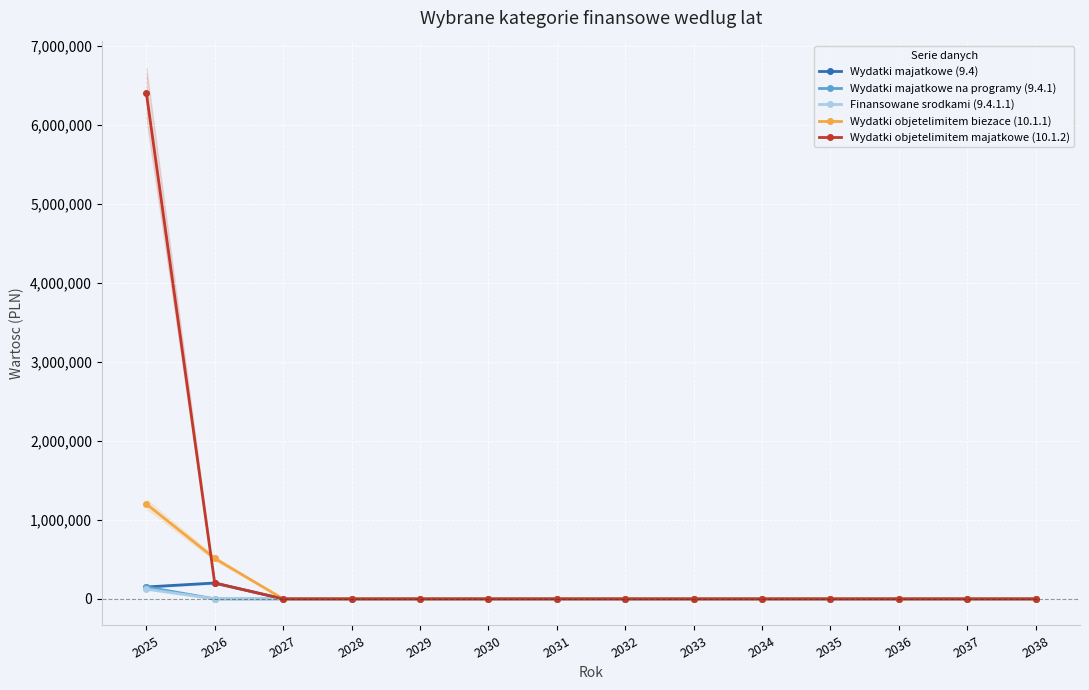

What are all the series names shown in the legend?

Wydatki majatkowe (9.4), Wydatki majatkowe na programy (9.4.1), Finansowane srodkami (9.4.1.1), Wydatki objetelimitem biezace (10.1.1), Wydatki objetelimitem majatkowe (10.1.2)